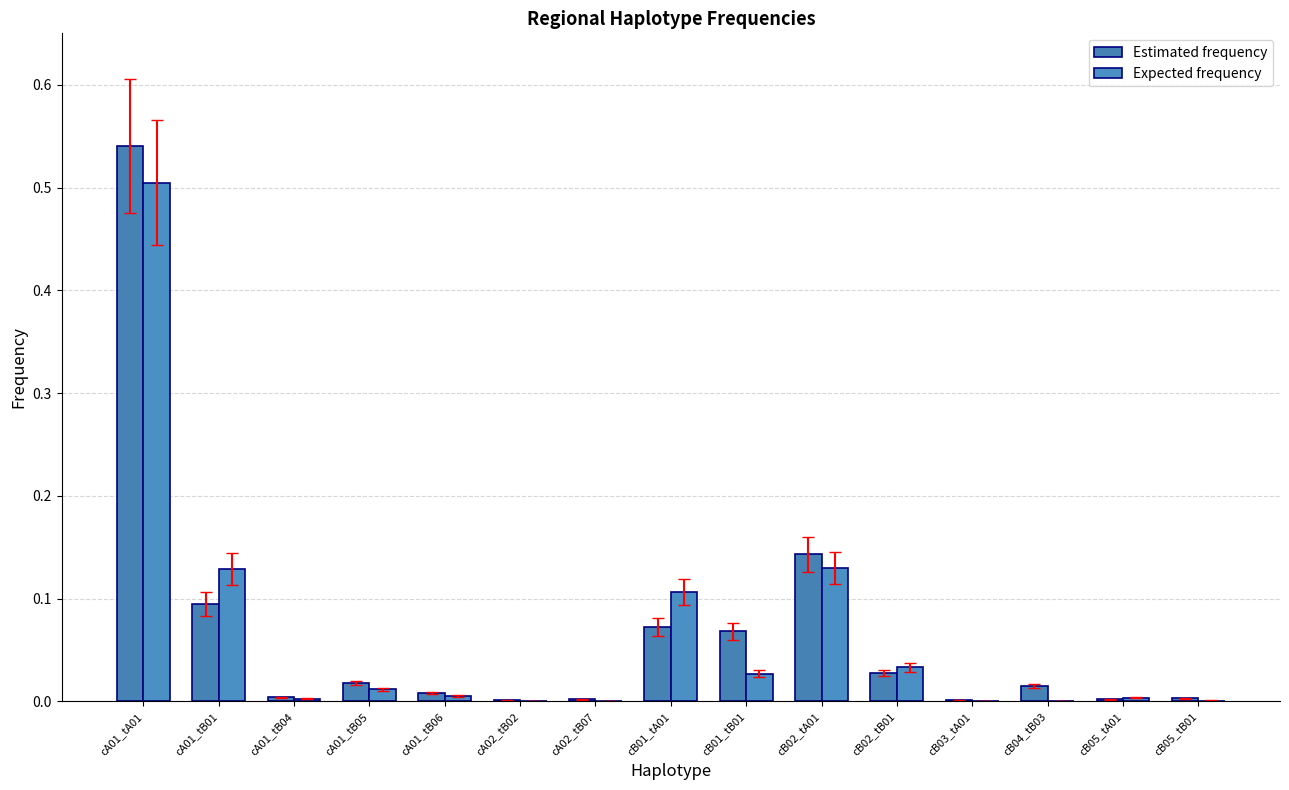

How many groups of bars are there?

15